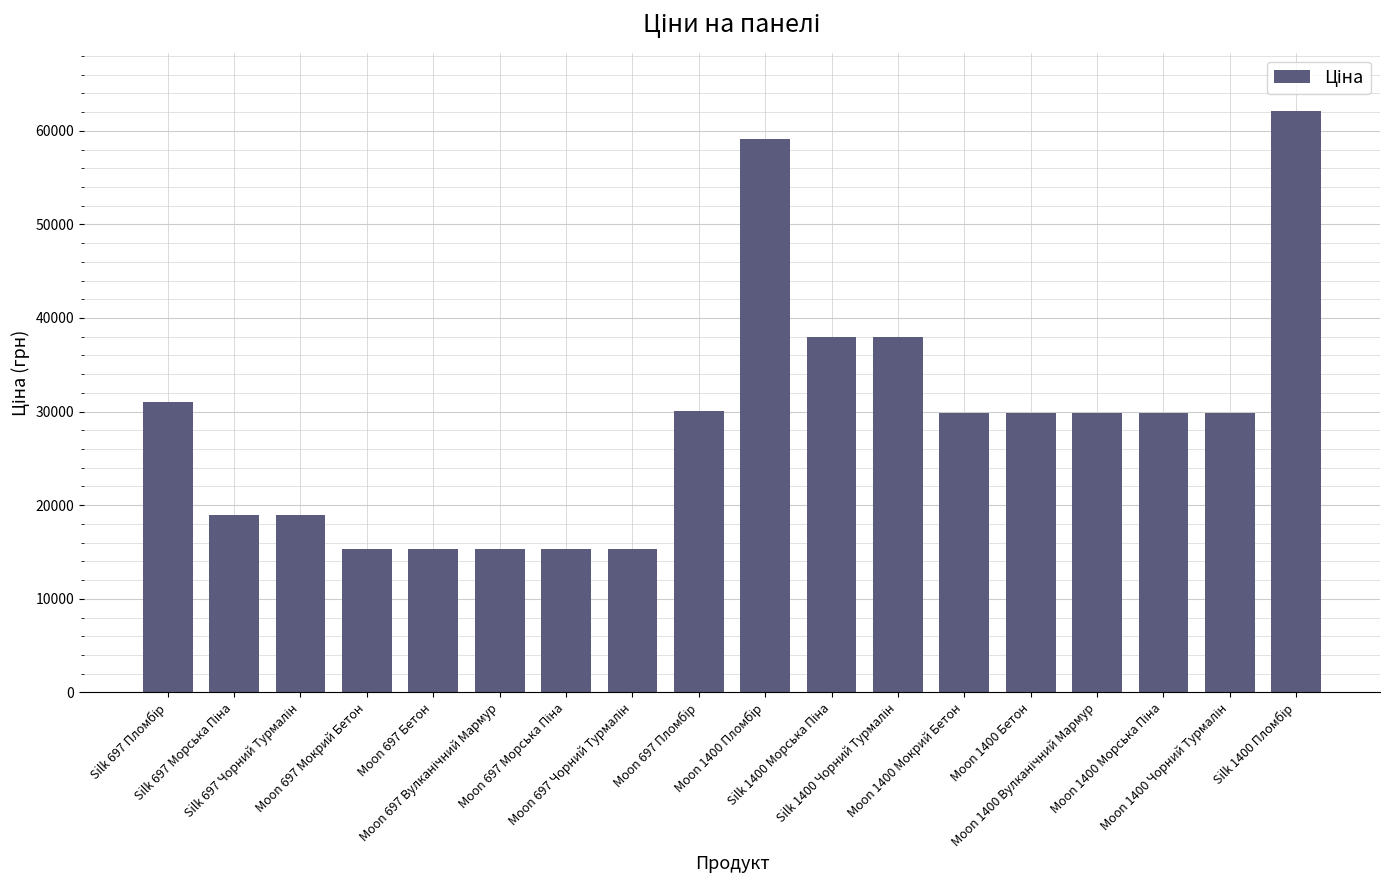

What is the value of the 8th bar from the left?

15288.0